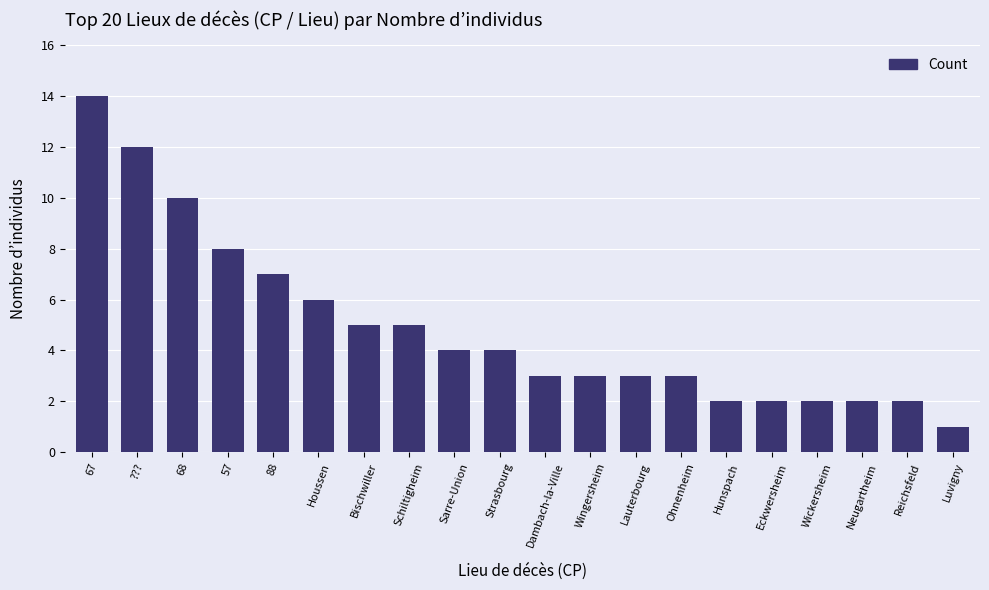

Reading left to right, extract all data points from this chart.

67=14	???=12	68=10	57=8	88=7	Houssen=6	Bischwiller=5	Schiltigheim=5	Sarre-Union=4	Strasbourg=4	Dambach-la-Ville=3	Wingersheim=3	Lauterbourg=3	Ohnenheim=3	Hunspach=2	Eckwersheim=2	Wickersheim=2	Neugartheim=2	Reichsfeld=2	Luvigny=1